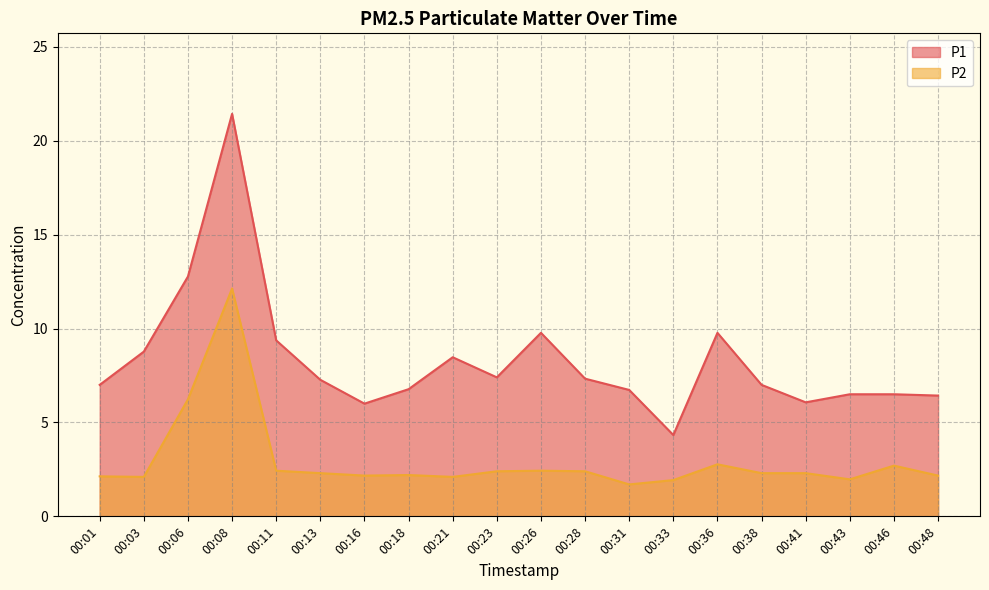

Which series has the largest range (max minus min)?

P1